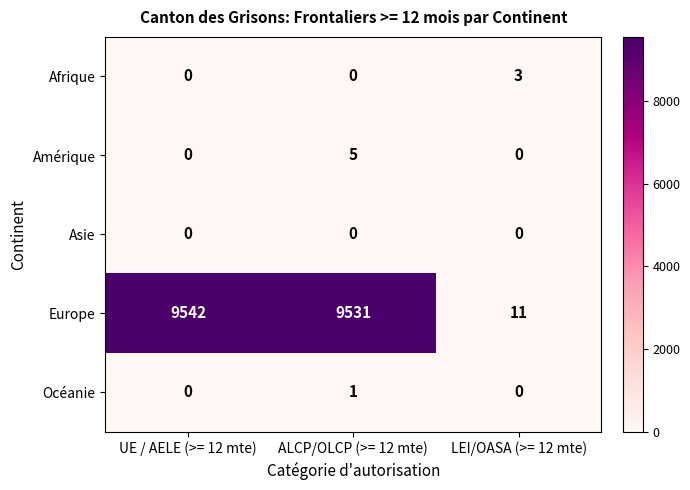

What is the sum of the Afrique values at LEI/OASA (>= 12 mte) and UE / AELE (>= 12 mte)?

3